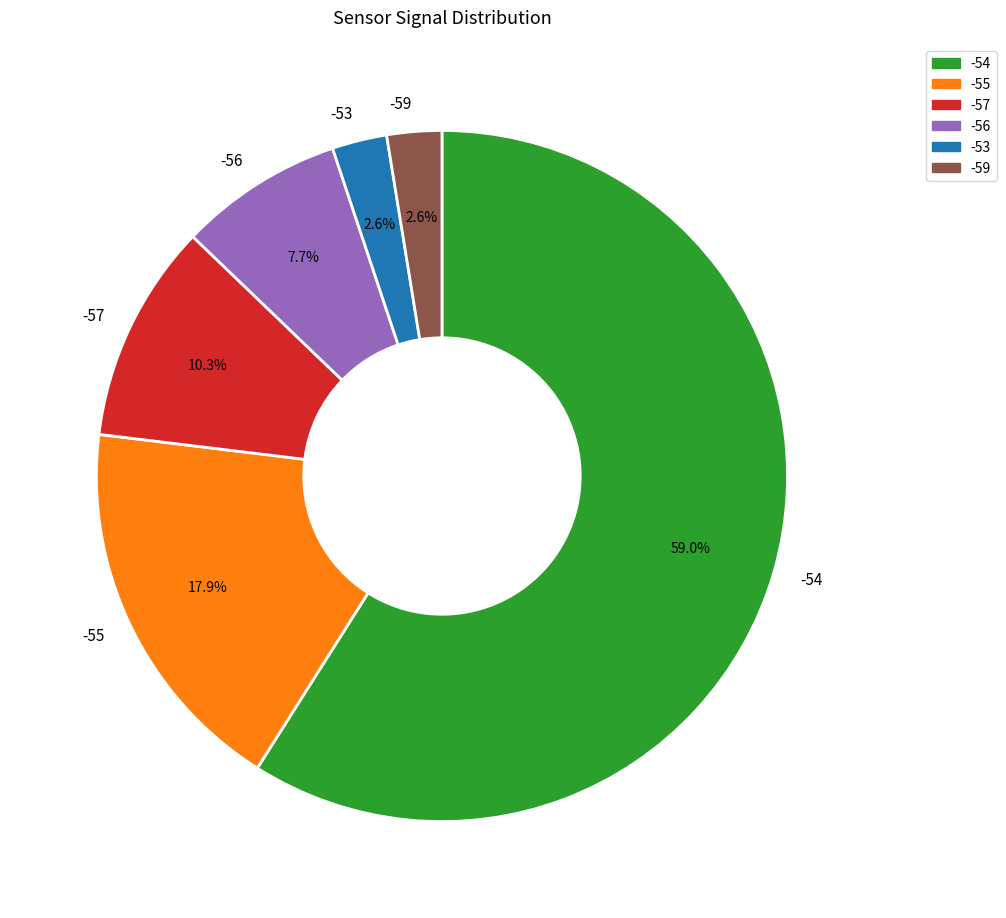

What is the largest slice in the pie chart?

-54